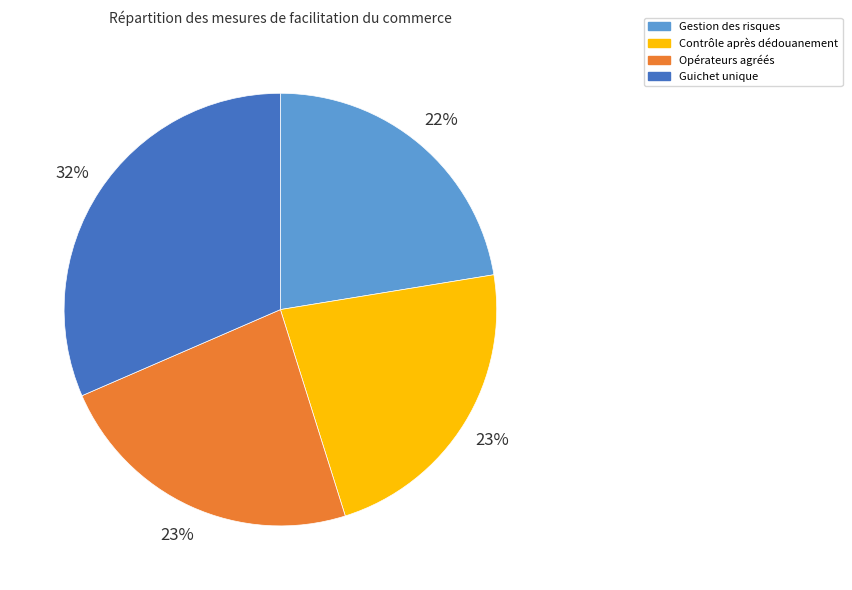

To the nearest percent, what is the average slice percentage?

25%